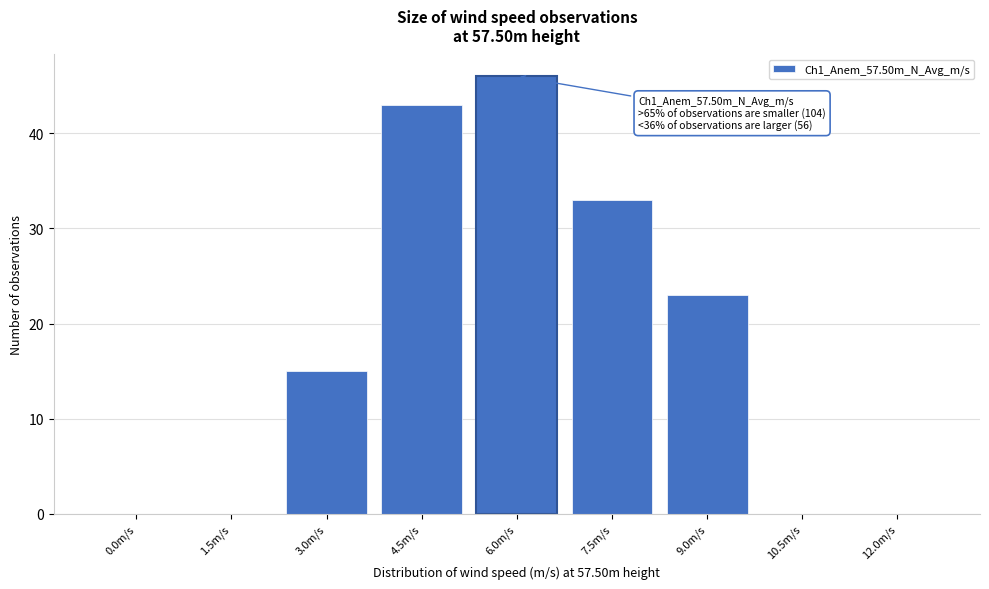

Reading right to left, extract all data points from this chart.

12.0m/s=0	10.5m/s=0	9.0m/s=23	7.5m/s=33	6.0m/s=46	4.5m/s=43	3.0m/s=15	1.5m/s=0	0.0m/s=0